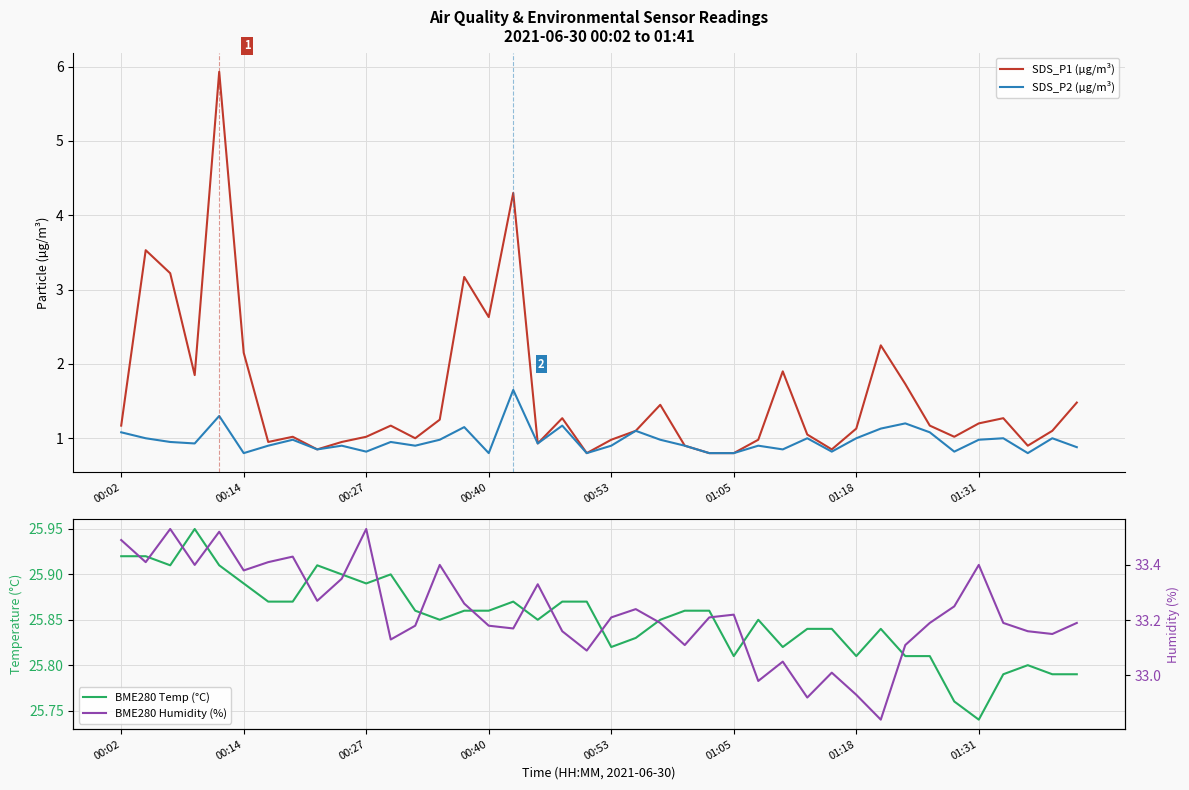

What is the lowest value of the SDS_P1 (µg/m³) series?

0.8